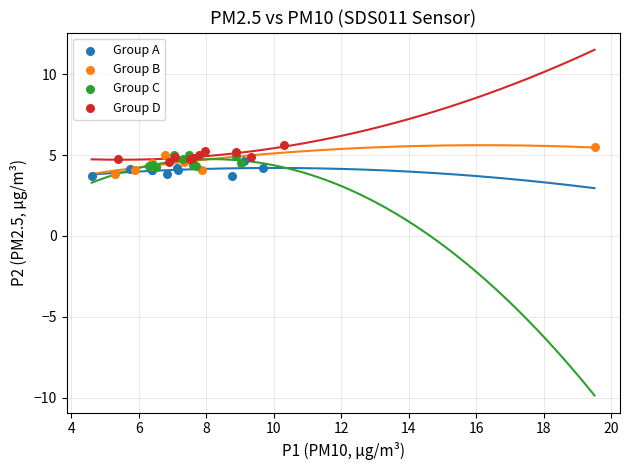

What are all the series names shown in the legend?

Group A, Group B, Group C, Group D